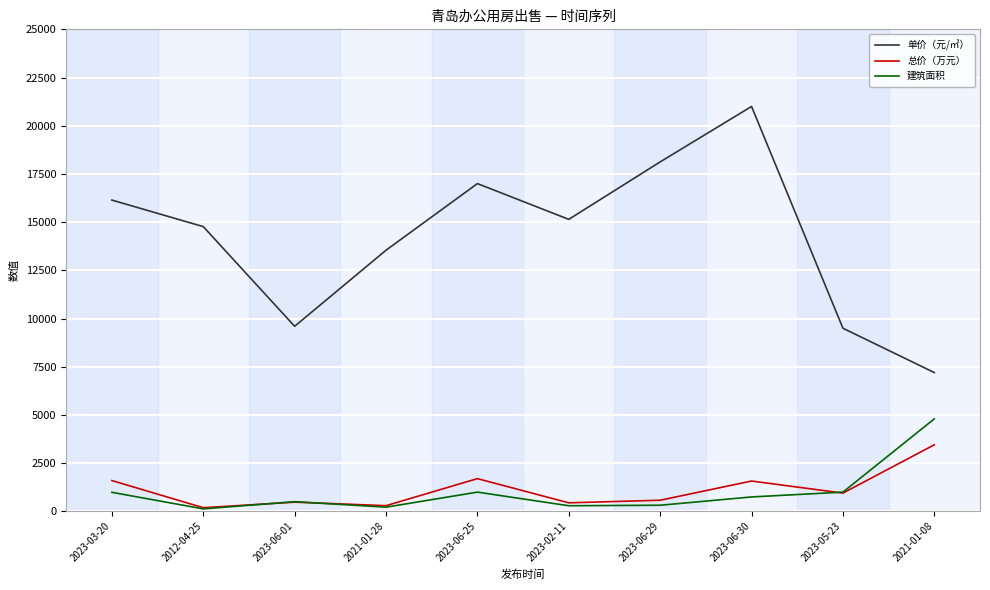

True or false: 单价（元/㎡） has a value of 9600 at 2023-06-01.

True